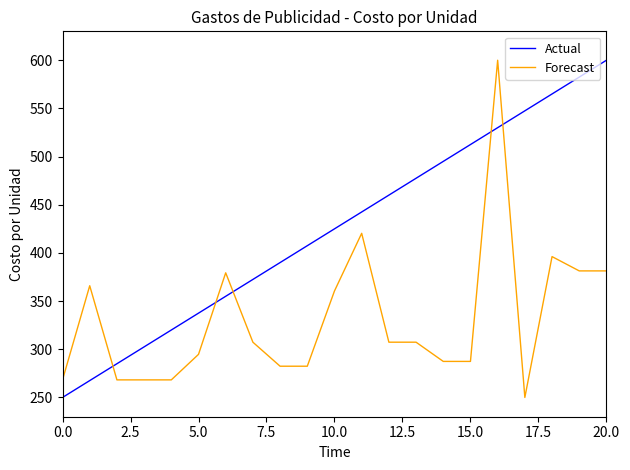

True or false: Forecast has more than 2 interior local peaks.

True